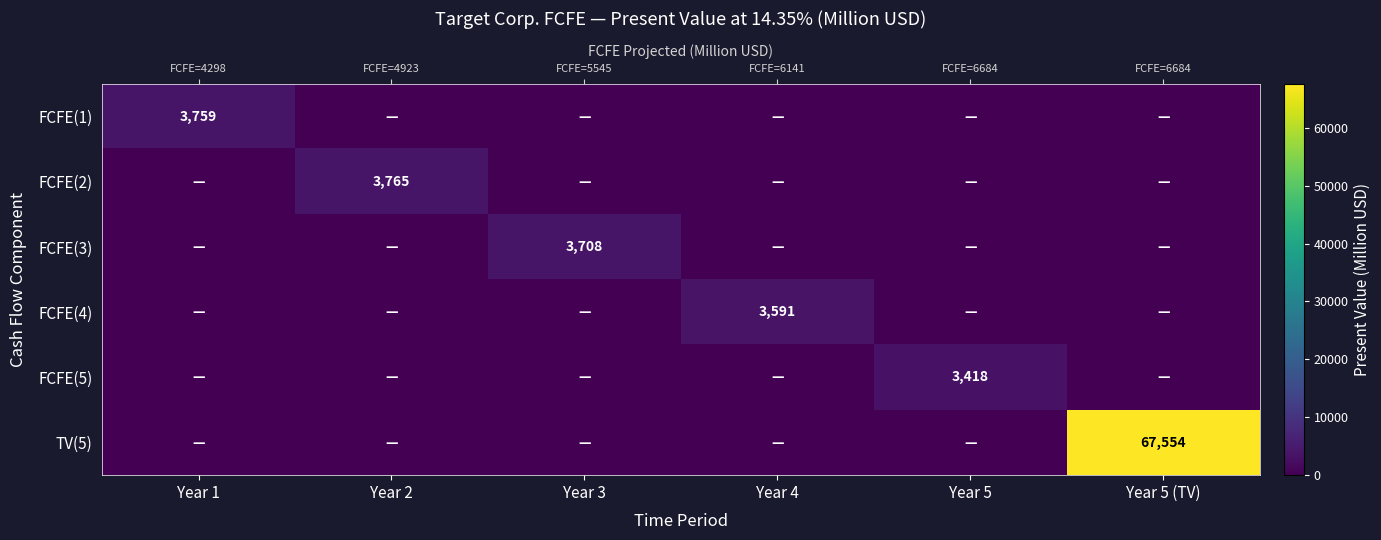

List the labels in order of TV(5) value, largest first.

Year 5 (TV), Year 1, Year 2, Year 3, Year 4, Year 5